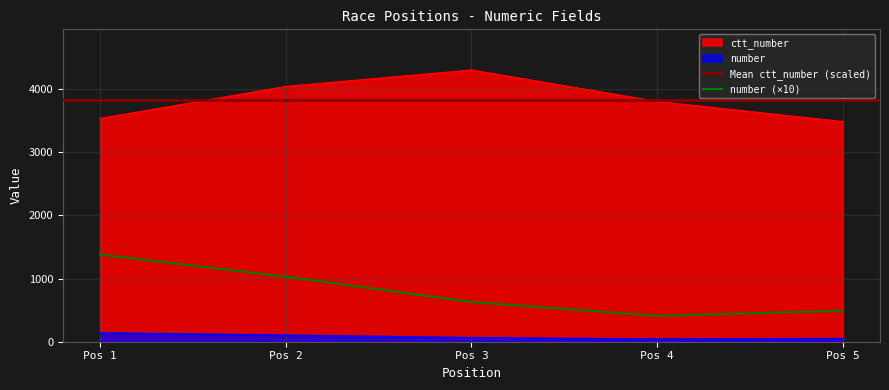

Does the chart have visible grid lines?

Yes